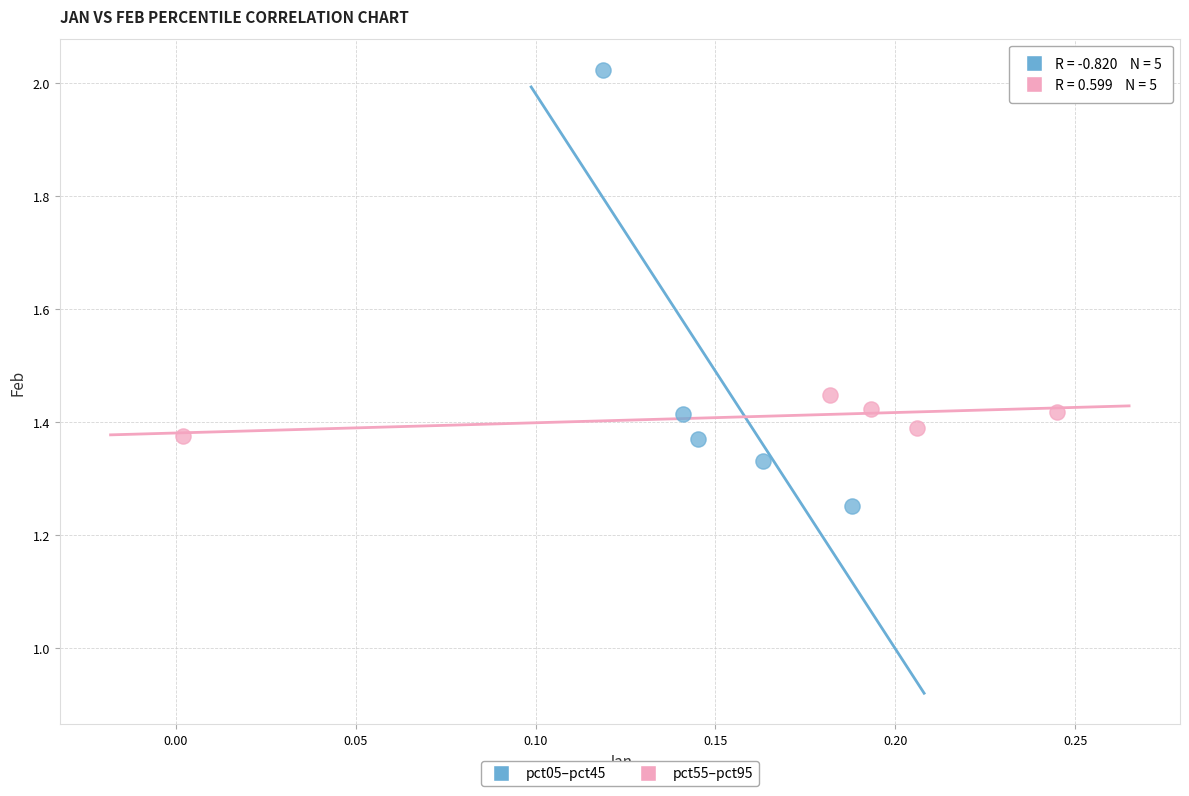

Which series has the largest Y range (max minus min)?

pct05–pct45